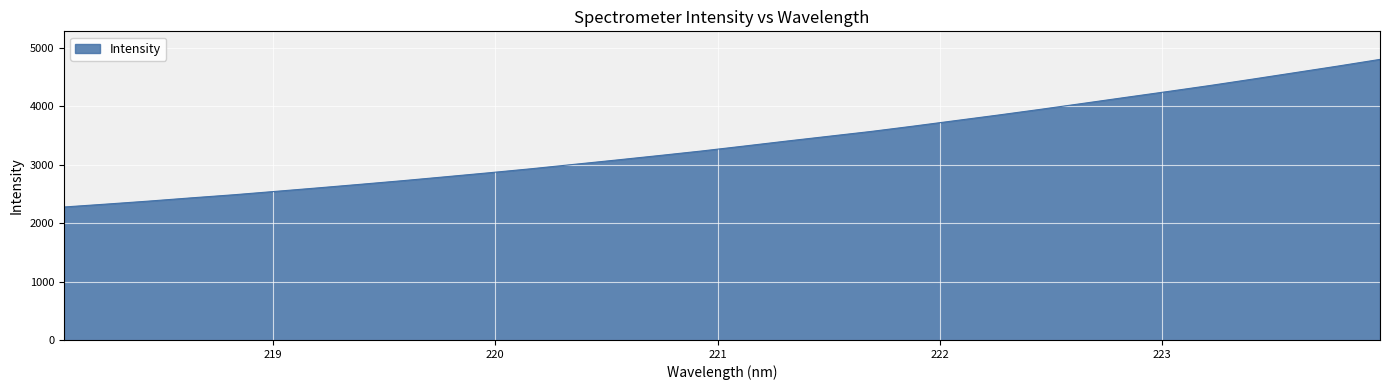

What is the maximum value shown in the chart?

4802.2